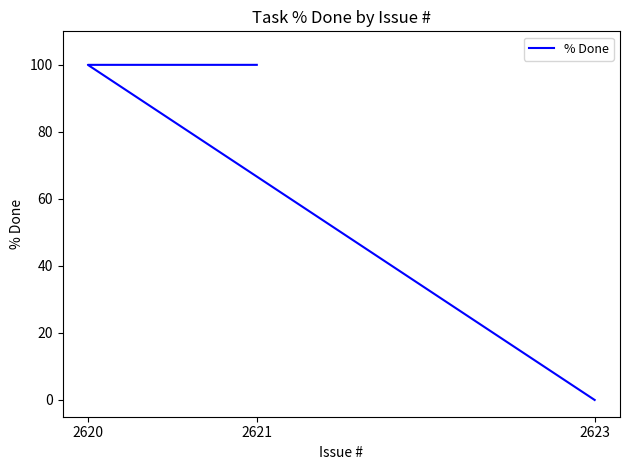

True or false: the data shows 161 at 2620.

False